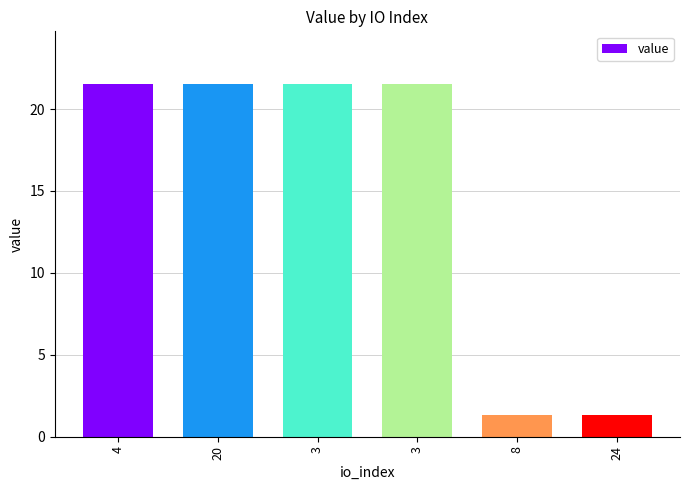

Which has a higher value, 24 or 20?

20